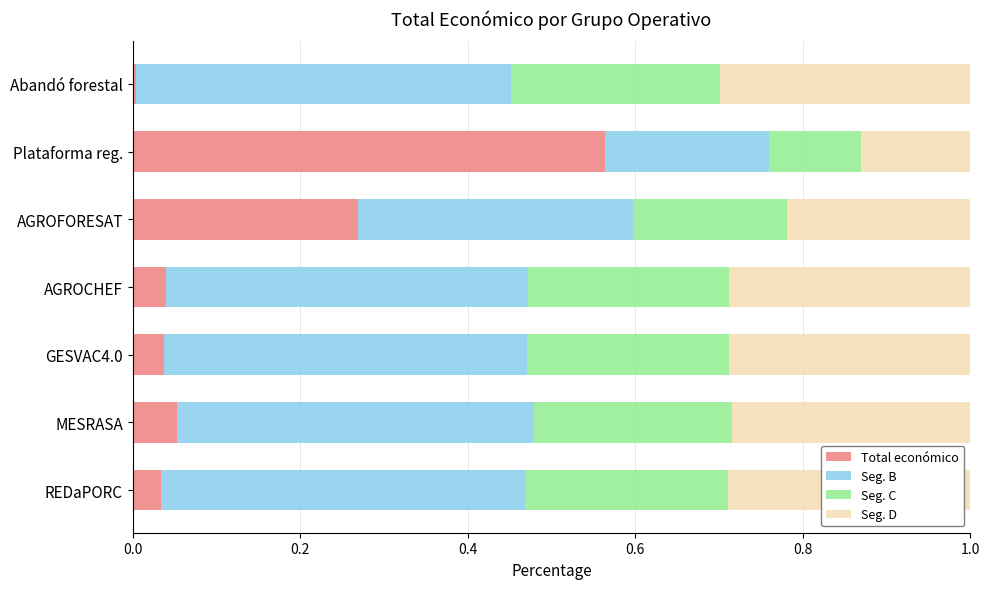

What is the sum of all Total económico values?

1.0